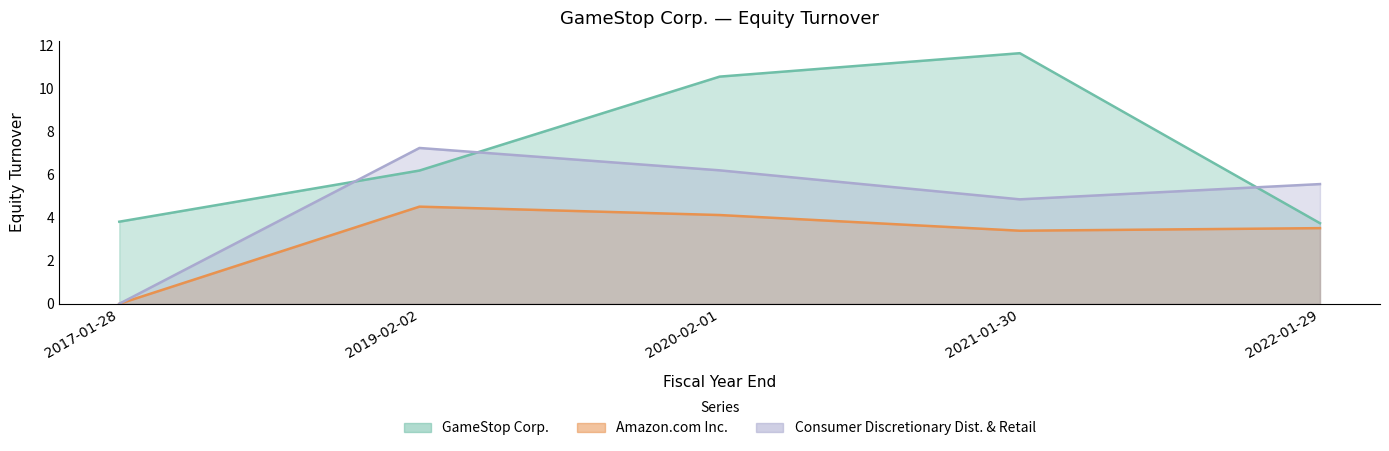

True or false: Consumer Discretionary Dist. & Retail and Amazon.com Inc. intersect in this chart.

False